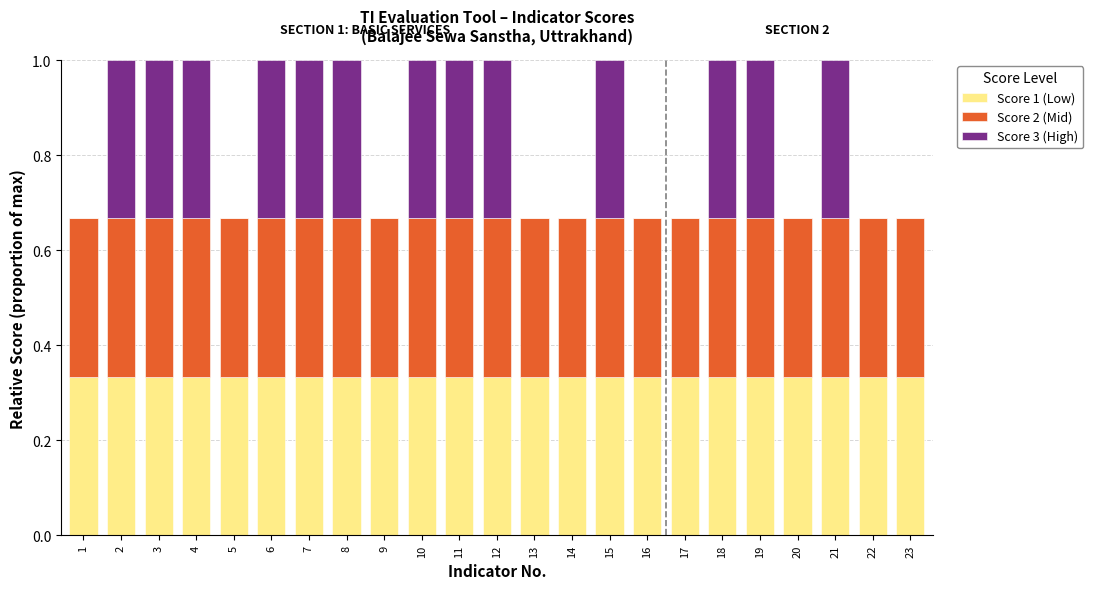

Are the bars grouped side by side (vs. stacked)?

No